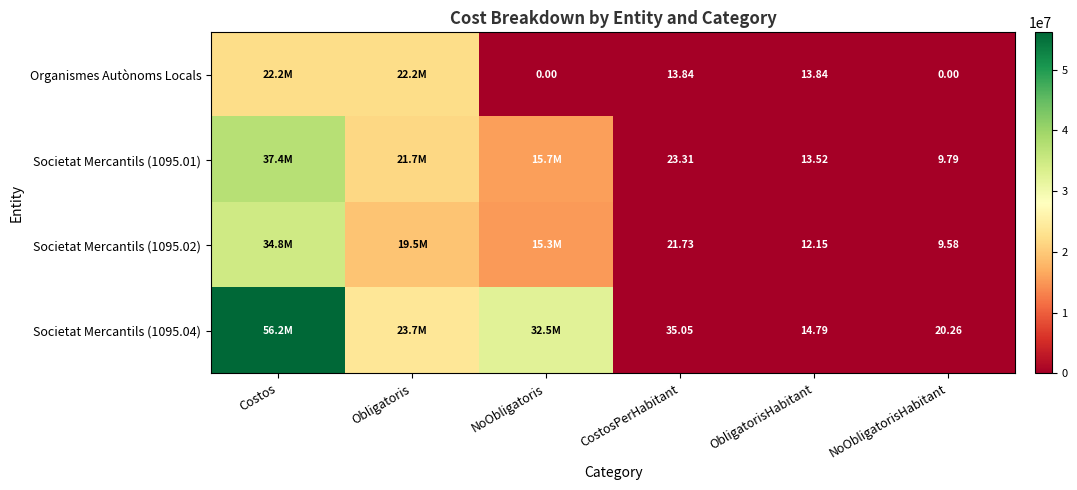

Between ObligatorisHabitant and NoObligatorisHabitant, which series saw the biggest shift?

Organismes Autònoms Locals